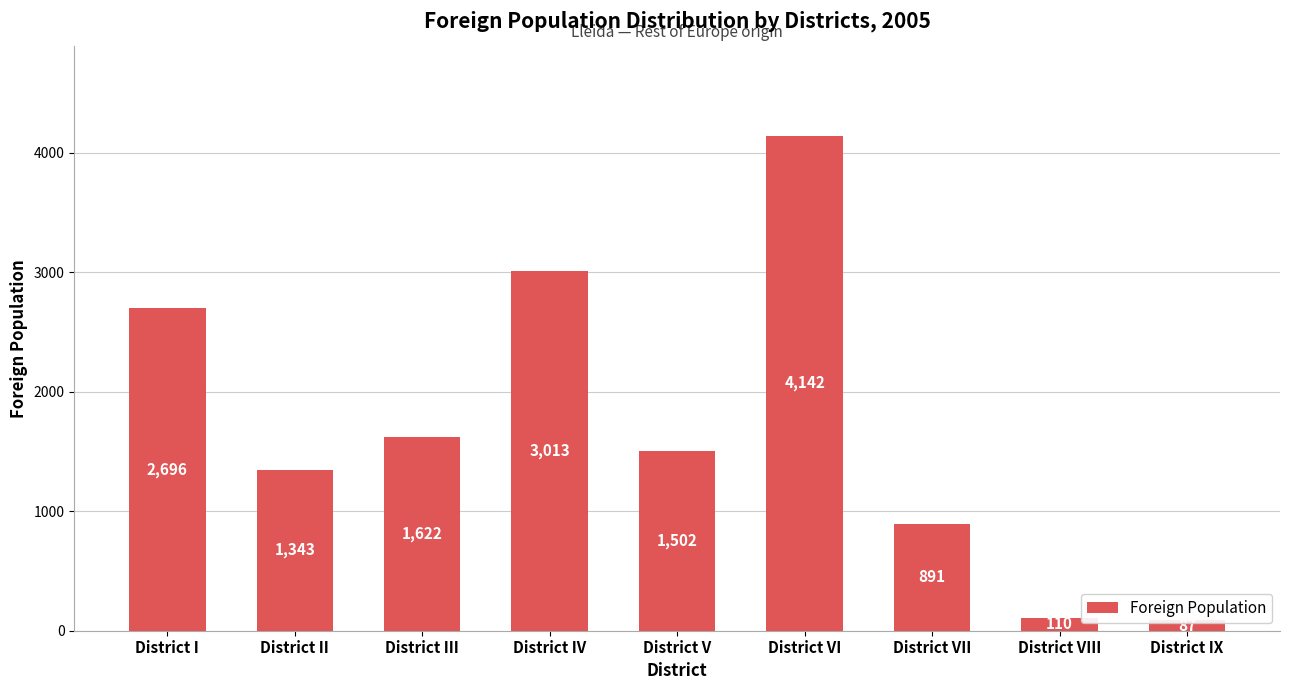

What is the sum of the values at District V and District IV?

4515